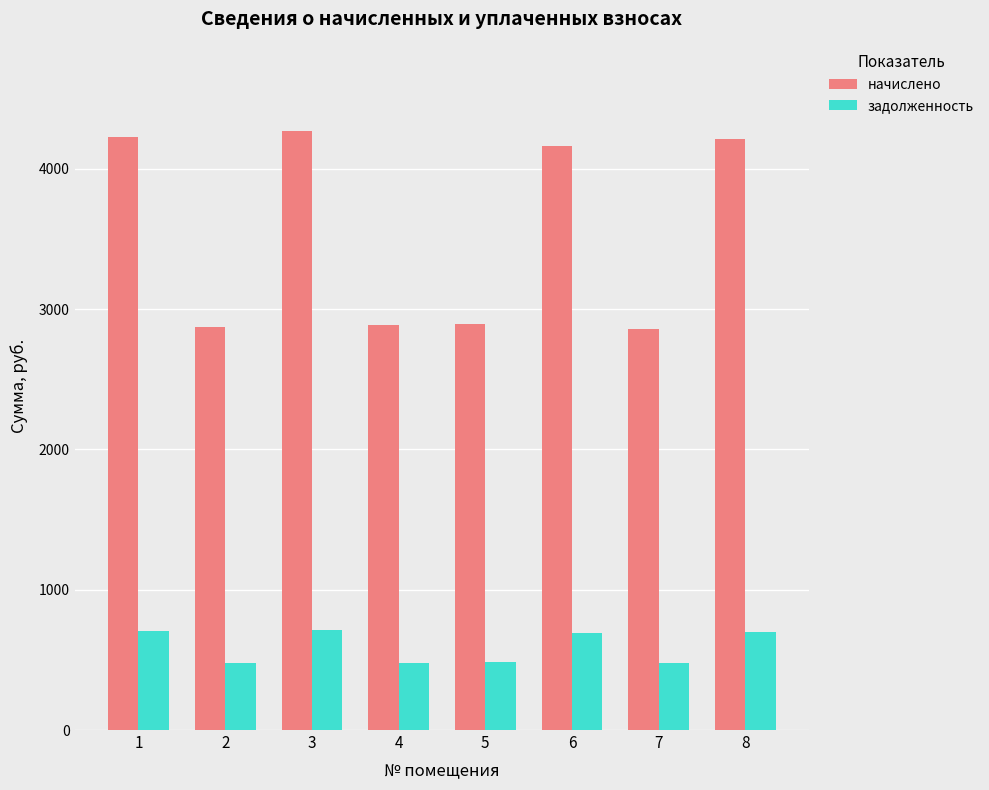

Count the number of data series in this chart.

2